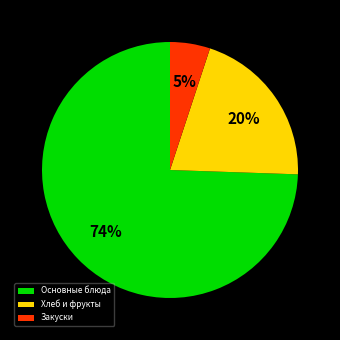

Count the number of slices in the pie.

3